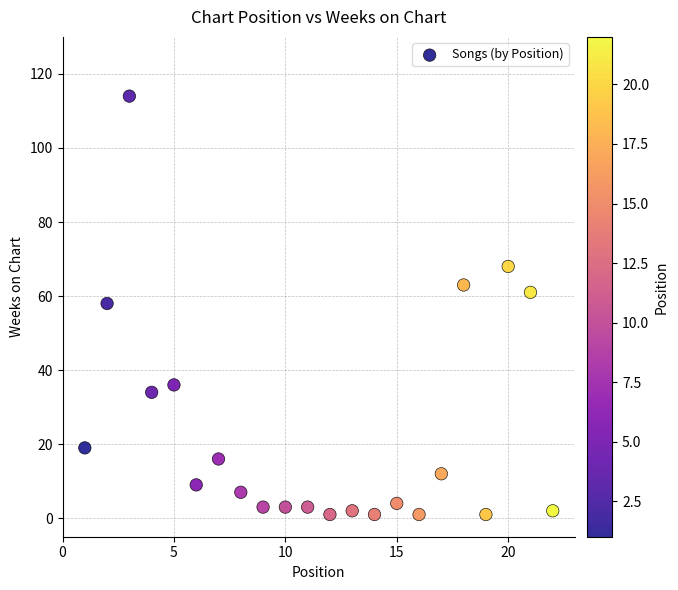

What is the range of Y values (max minus min)?

113